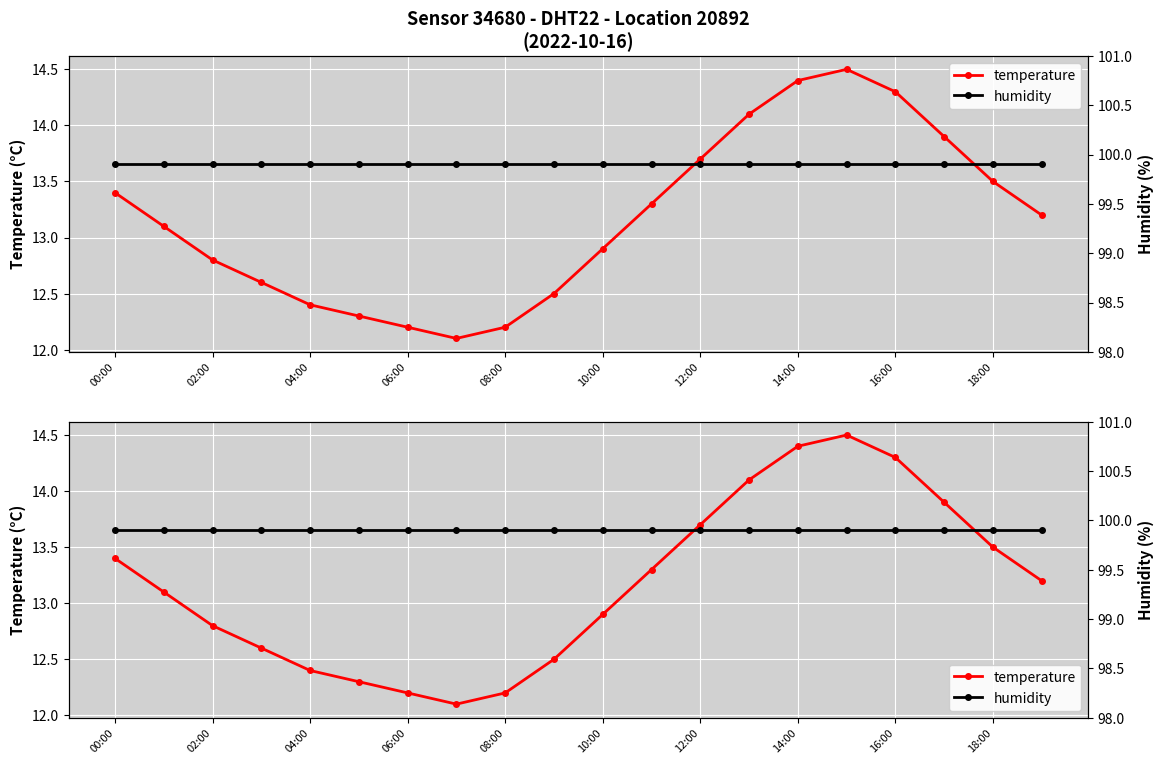

List the series in order of their peak value, lowest first.

temperature, humidity